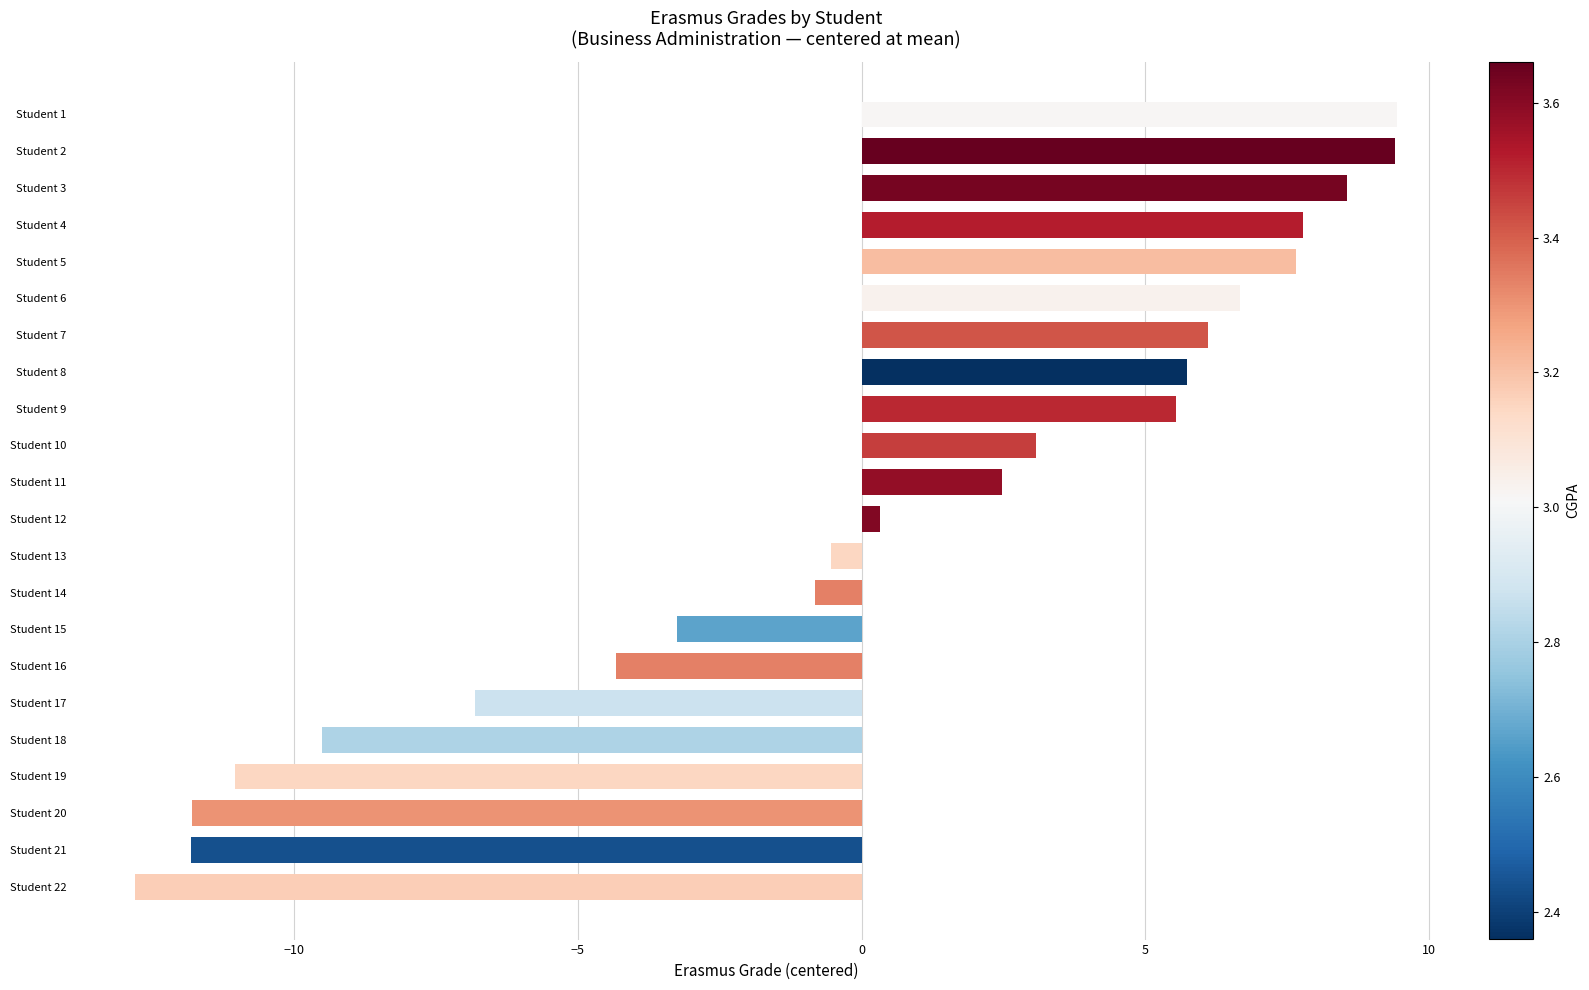

Reading top to bottom, transcribe all the data shown in this chart.

9.4	9.4	8.6	7.8	7.7	6.7	6.1	5.7	5.5	3.1	2.5	0.3	-0.5	-0.8	-3.3	-4.3	-6.8	-9.5	-11.0	-11.8	-11.8	-12.8